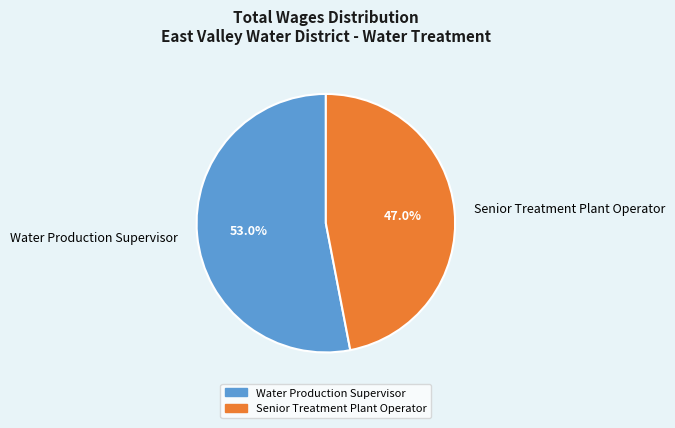

The Senior Treatment Plant Operator slice represents 47% of the pie. True or false?

True